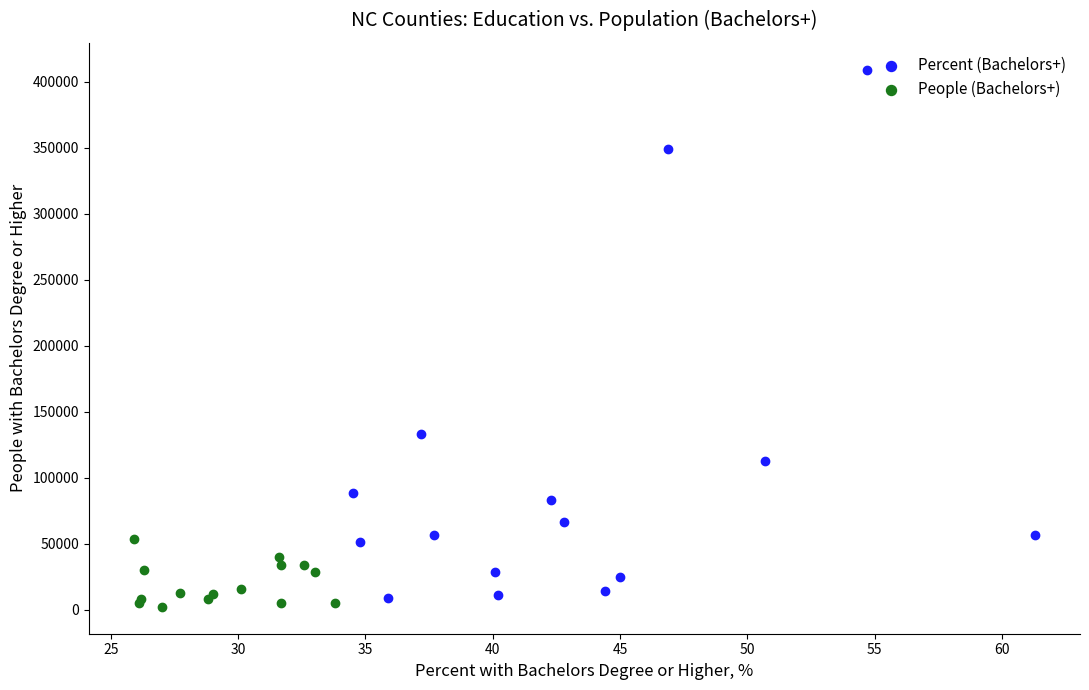

Which series has the largest Y range (max minus min)?

Percent (Bachelors+)